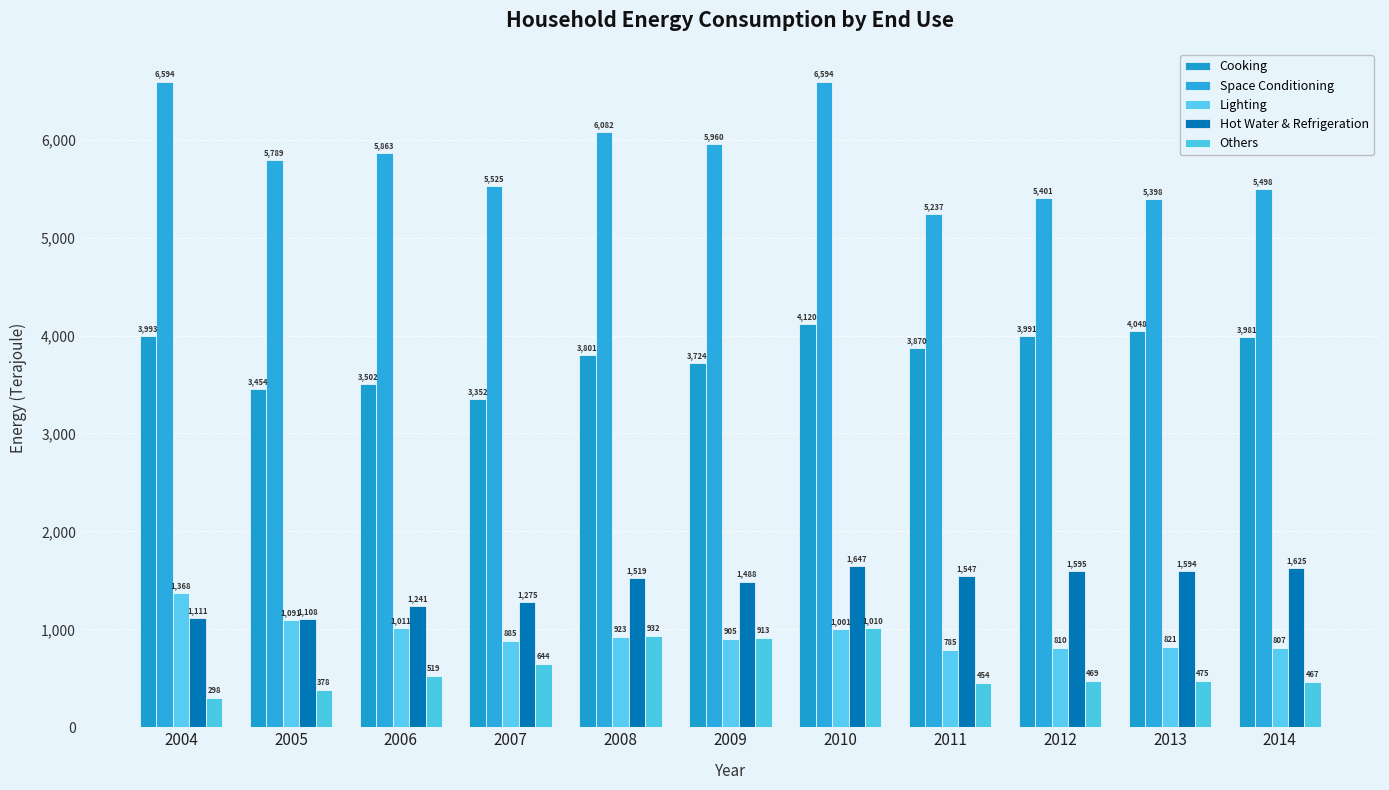

Rank the categories by Cooking value from highest to lowest.

2010, 2013, 2004, 2012, 2014, 2011, 2008, 2009, 2006, 2005, 2007